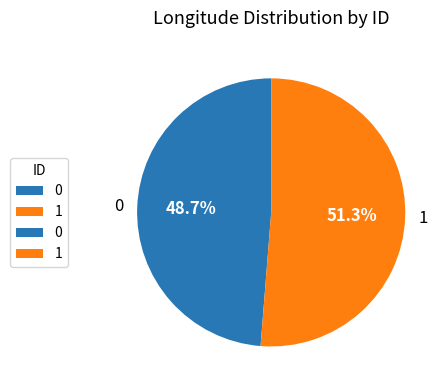

Combined, what portion of the pie is 1 and 0?

100.0%